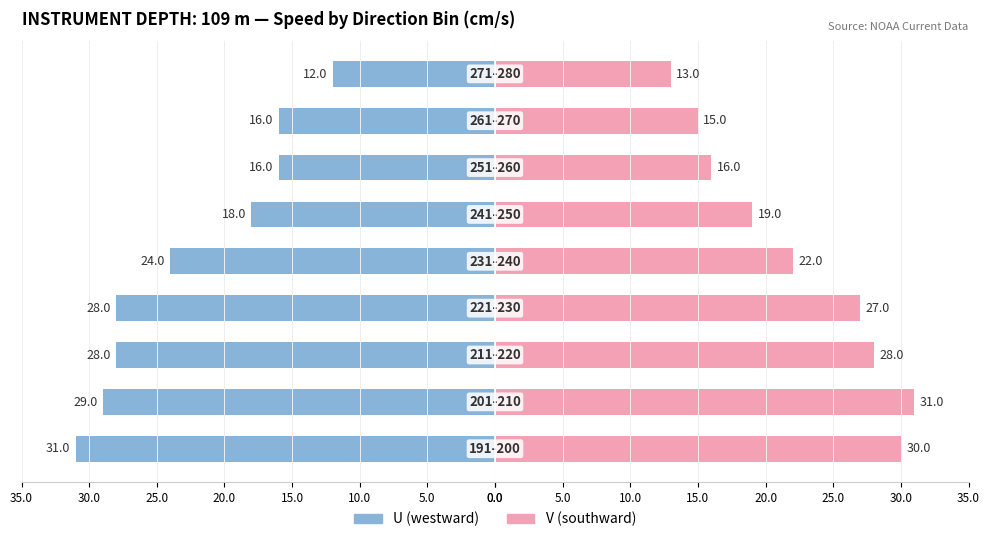

What is the sum of all V (southward) values?

201